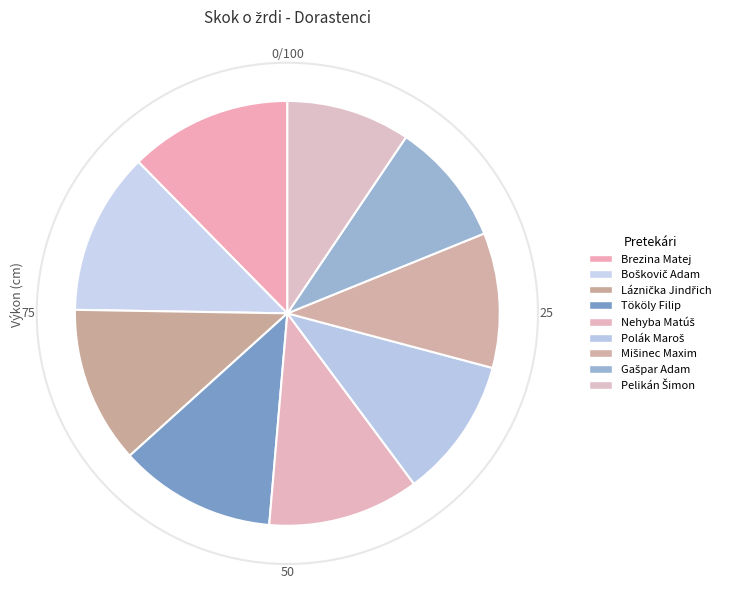

What portion of the pie excludes Gašpar Adam?

90.6%